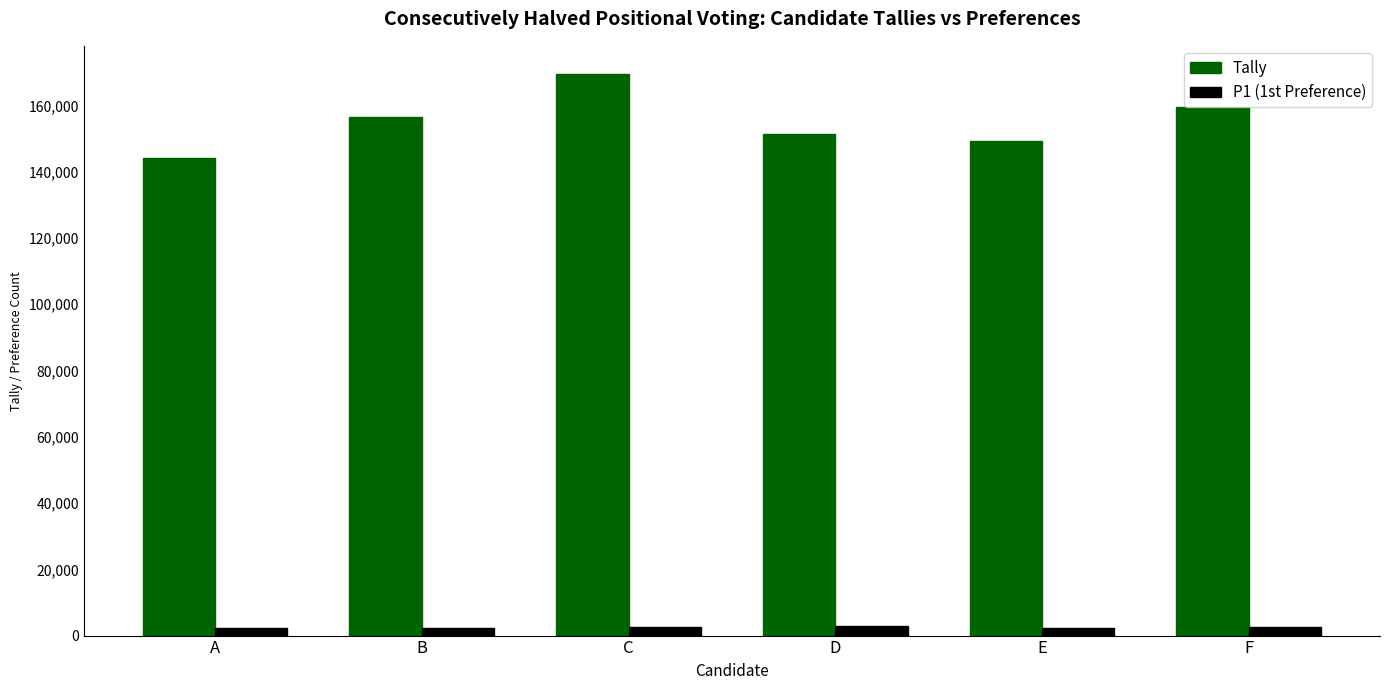

What is the minimum value for Tally?

144200